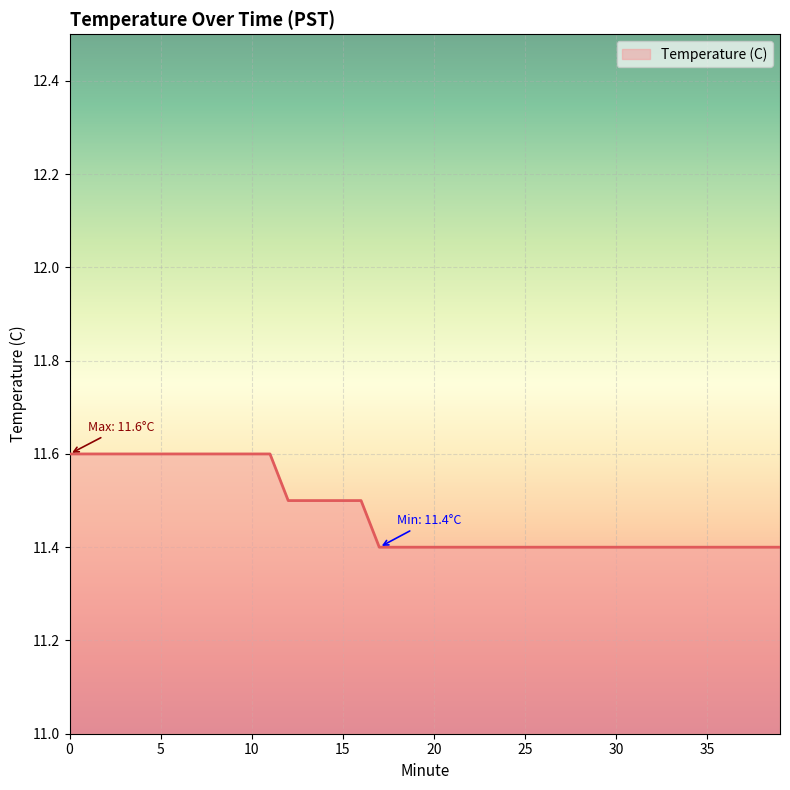

Reading left to right, extract all data points from this chart.

11.6	11.6	11.6	11.6	11.6	11.6	11.6	11.6	11.6	11.6	11.6	11.6	11.5	11.5	11.5	11.5	11.5	11.4	11.4	11.4	11.4	11.4	11.4	11.4	11.4	11.4	11.4	11.4	11.4	11.4	11.4	11.4	11.4	11.4	11.4	11.4	11.4	11.4	11.4	11.4